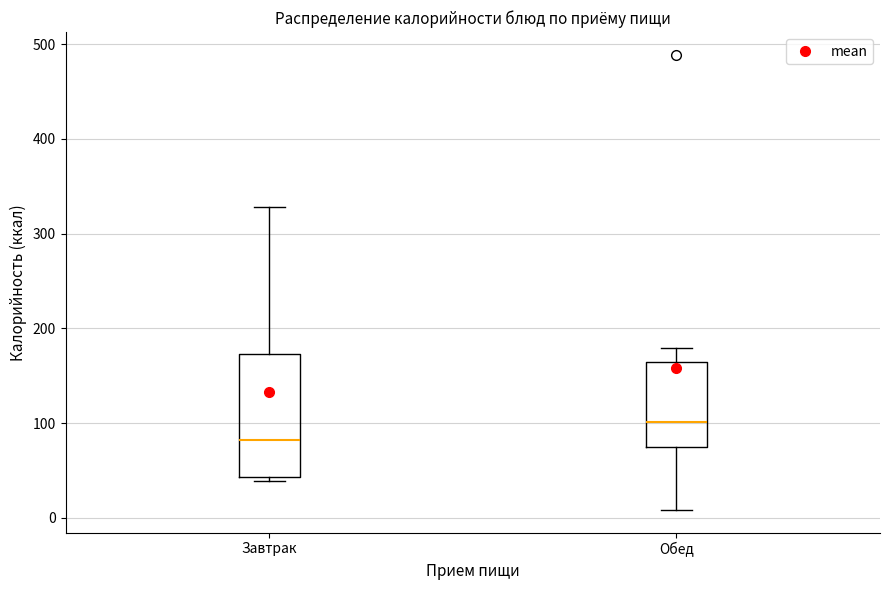

Reading left to right, transcribe this box plot: for each box, give where its median line is, the range the box spans, and where its two whiskers end, as read against the y-axis. The values are not printed on the chart, so give them approximately, as read against the axis.

Завтрак: median 80, box 40 to 170, whiskers 40 (just below the box's lower edge) to 330
Обед: median 100, box 80 to 160, whiskers 10 to 180